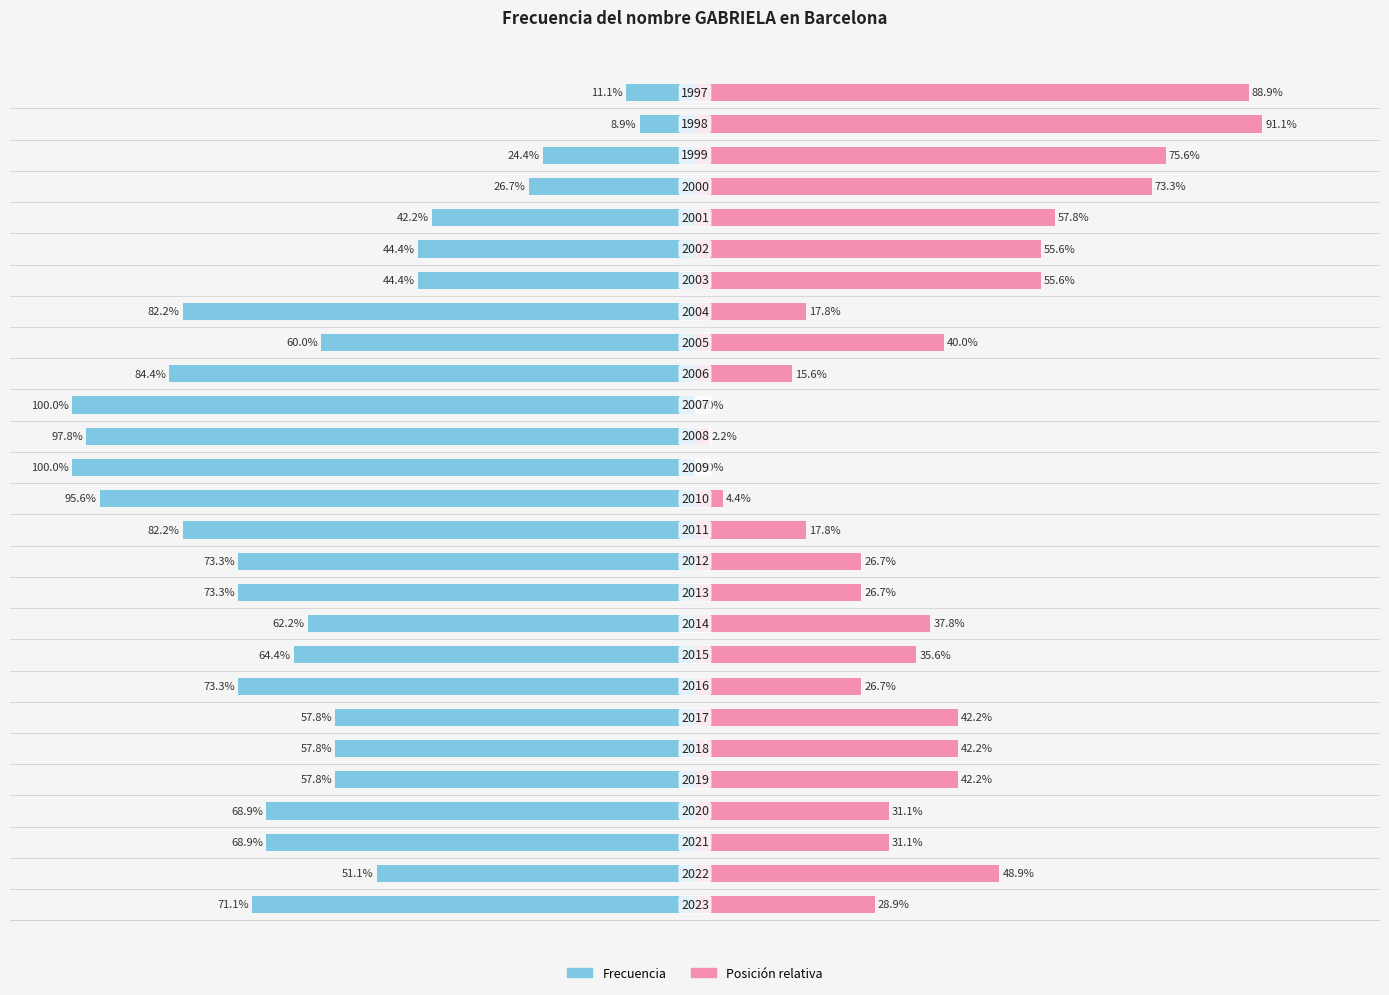

True or false: Posición has a value of 47.3 at 11.

False